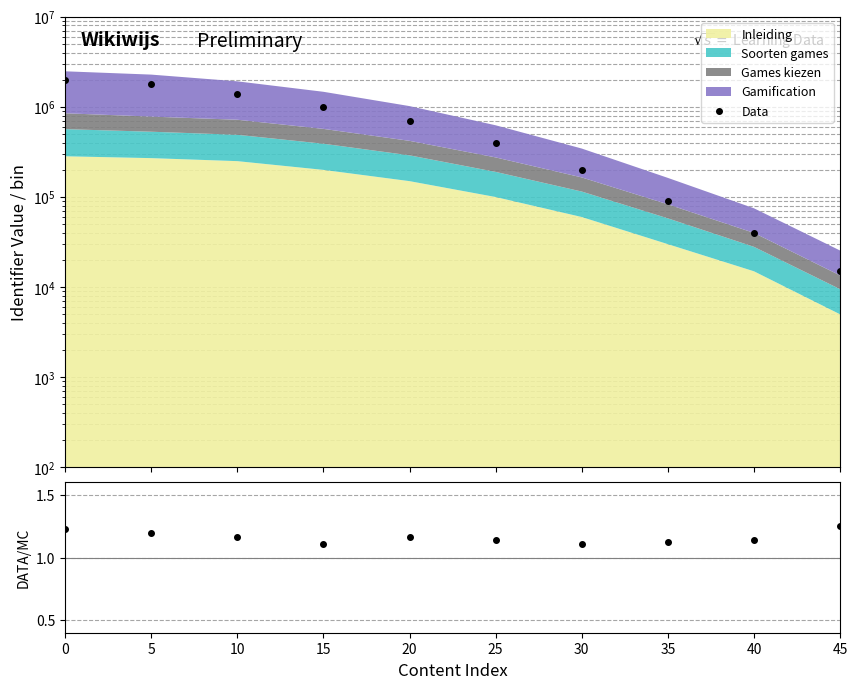

True or false: Data and Data/Gamification intersect in this chart.

False